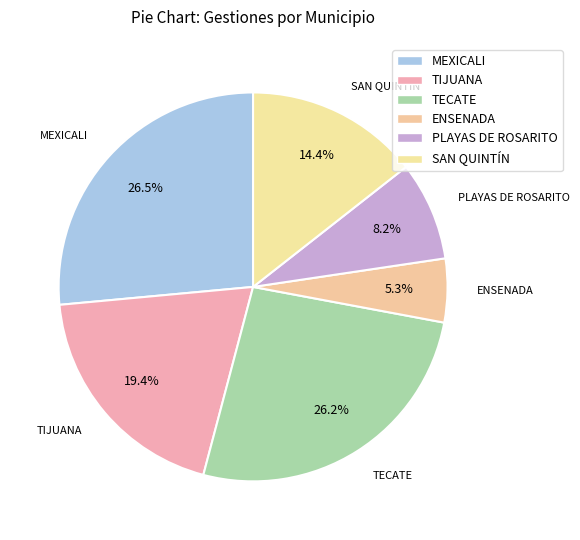

To the nearest percent, what is the average slice percentage?

17%